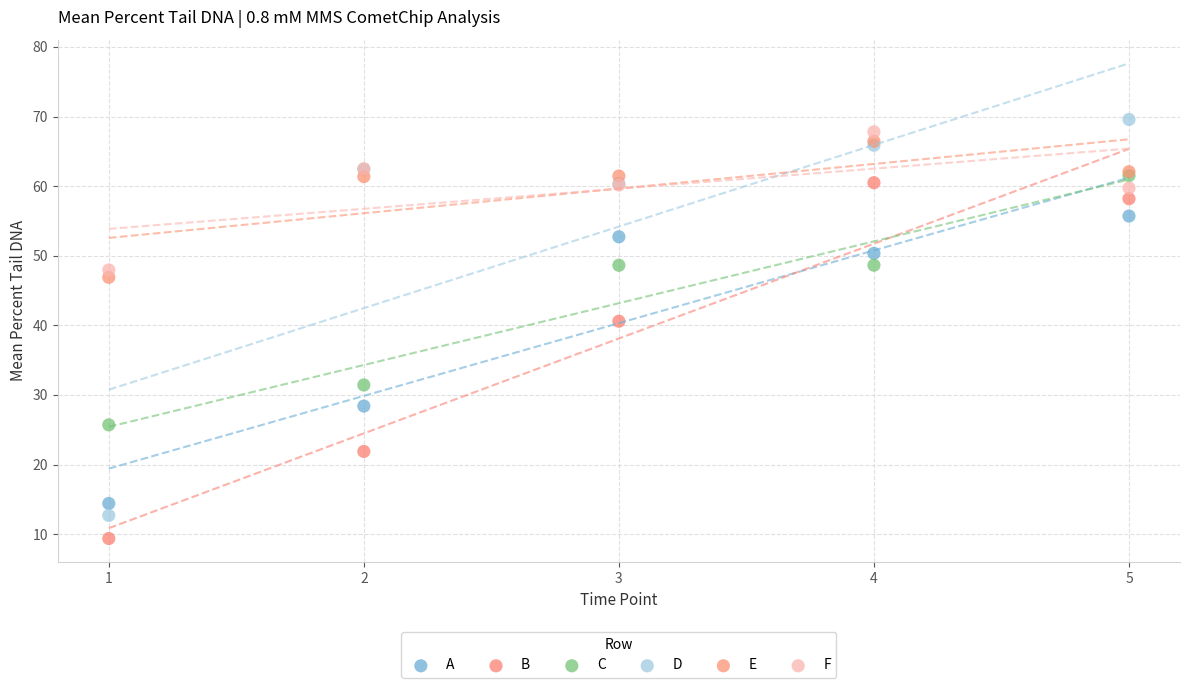

Across all series, what Y value is closest to 39?

40.6